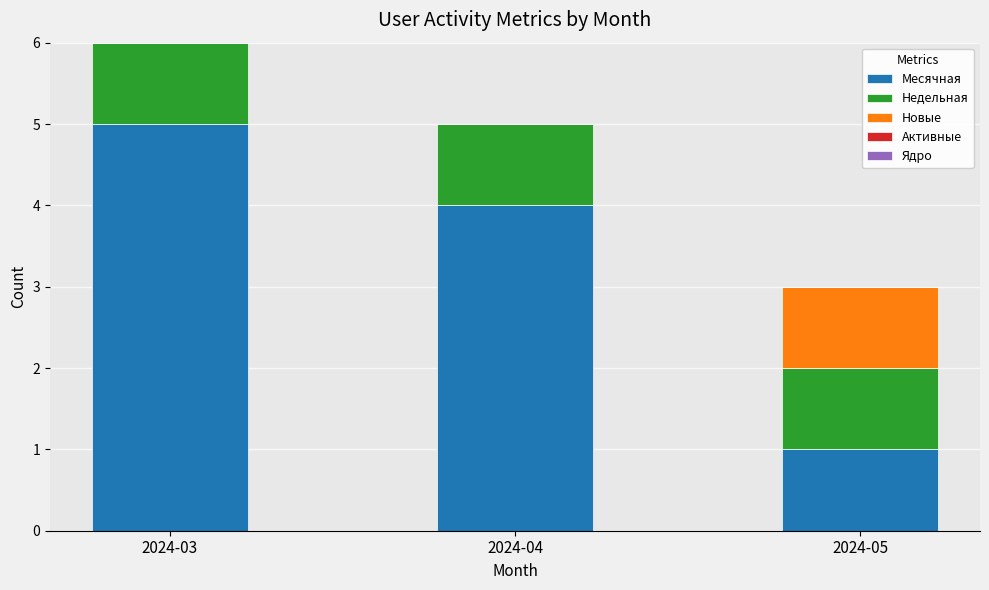

What is the total value across all series at 2024-03?

6